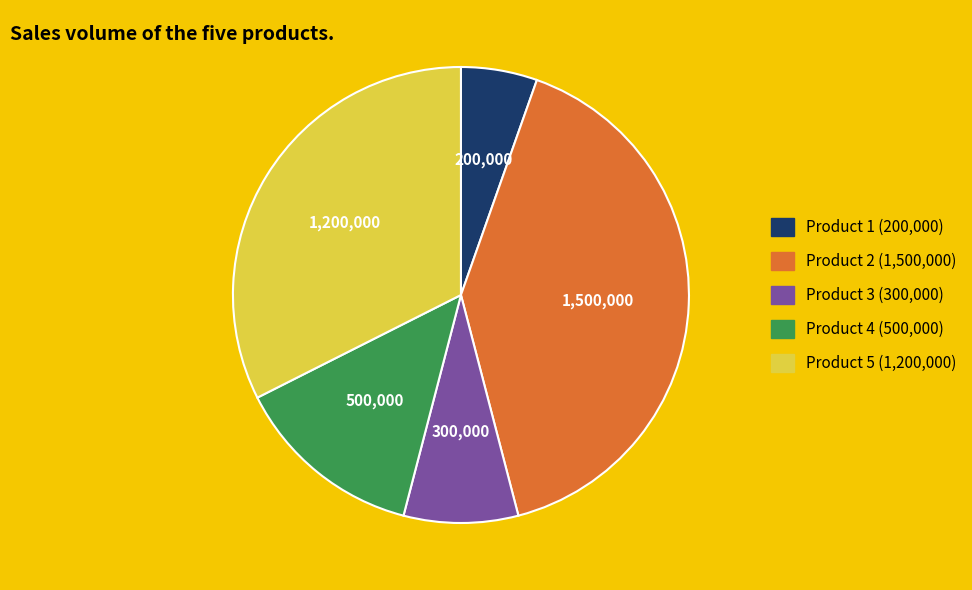

Rank the categories by value from lowest to highest.

Product 1, Product 3, Product 4, Product 5, Product 2